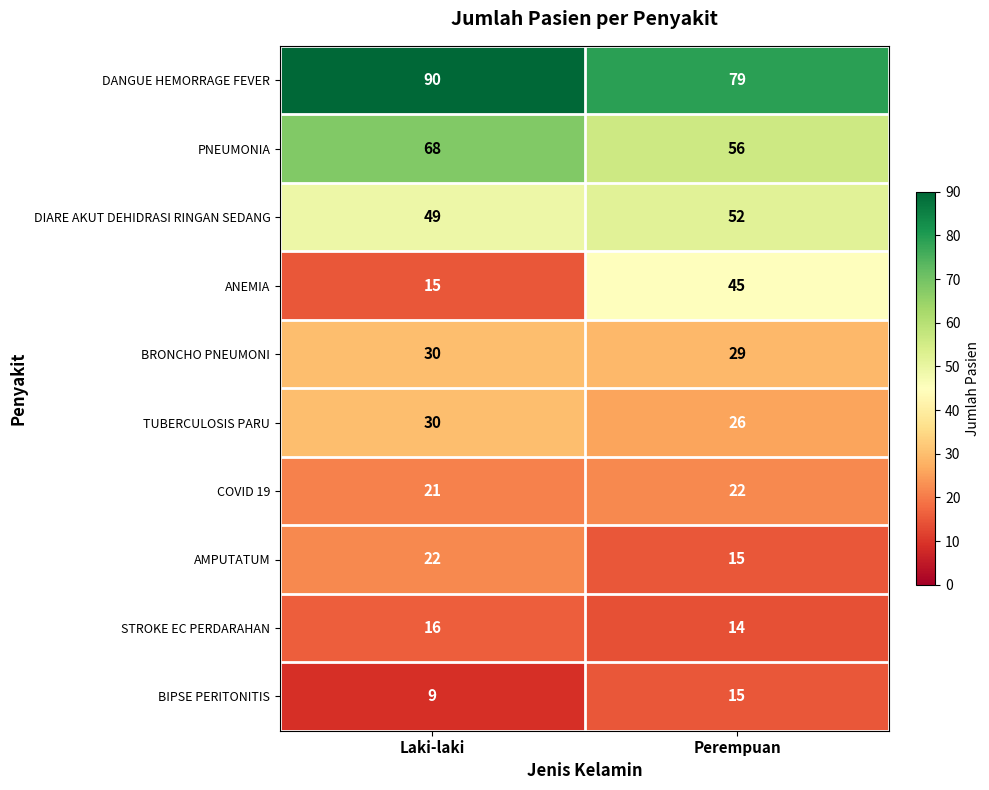

What is the maximum value shown in the chart?

90